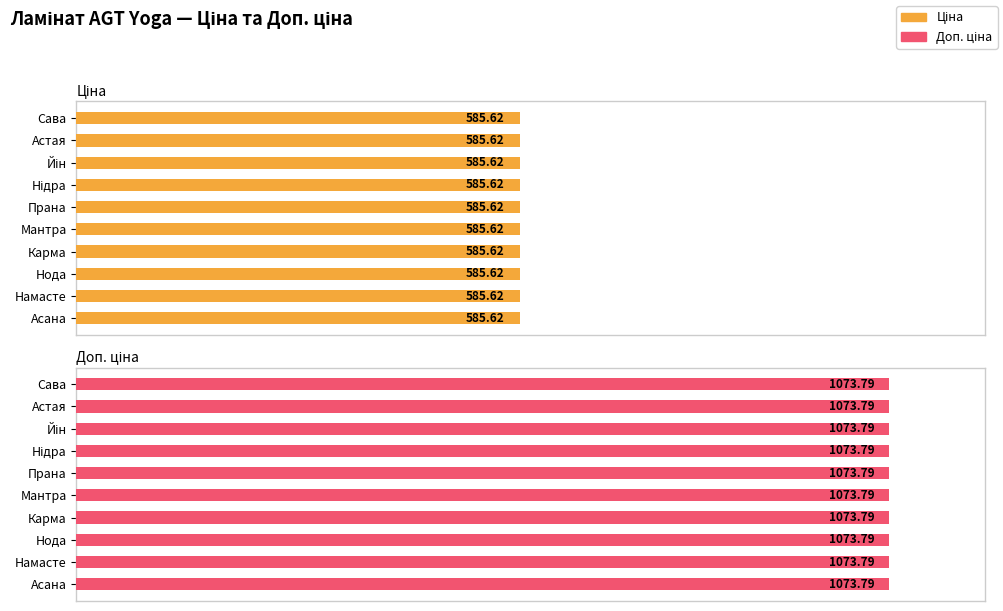

At which category is the sum across all series the highest?

Сава